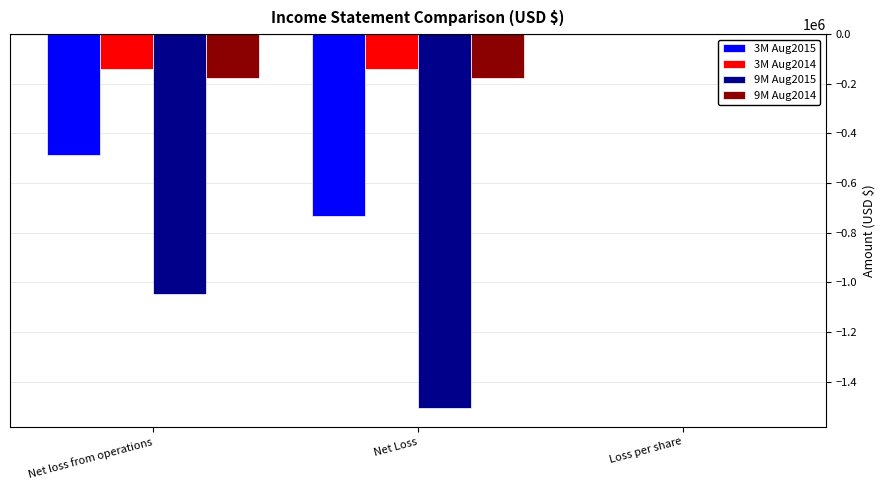

What is the sum of all 9M Aug2015 values?

-2554514.3